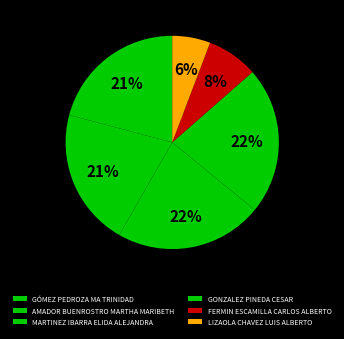

Is it true that AMADOR BUENROSTRO MARTHA MARIBETH is 21% of the pie?

True